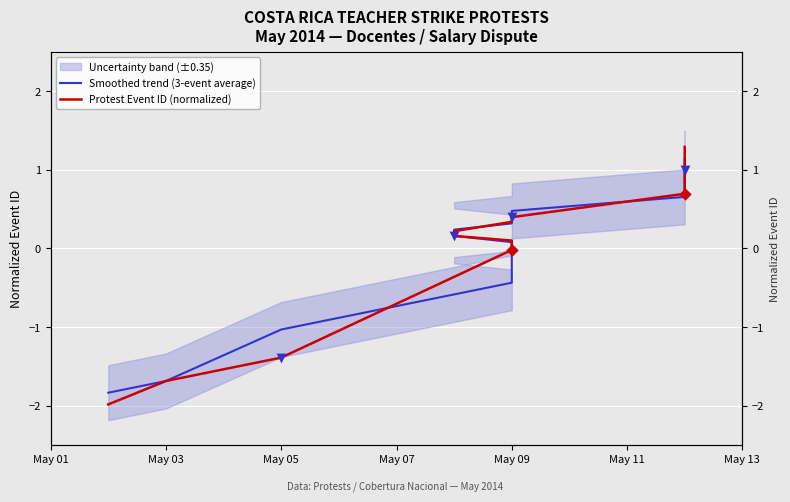

What is the total value across all series at May 13?

0.5